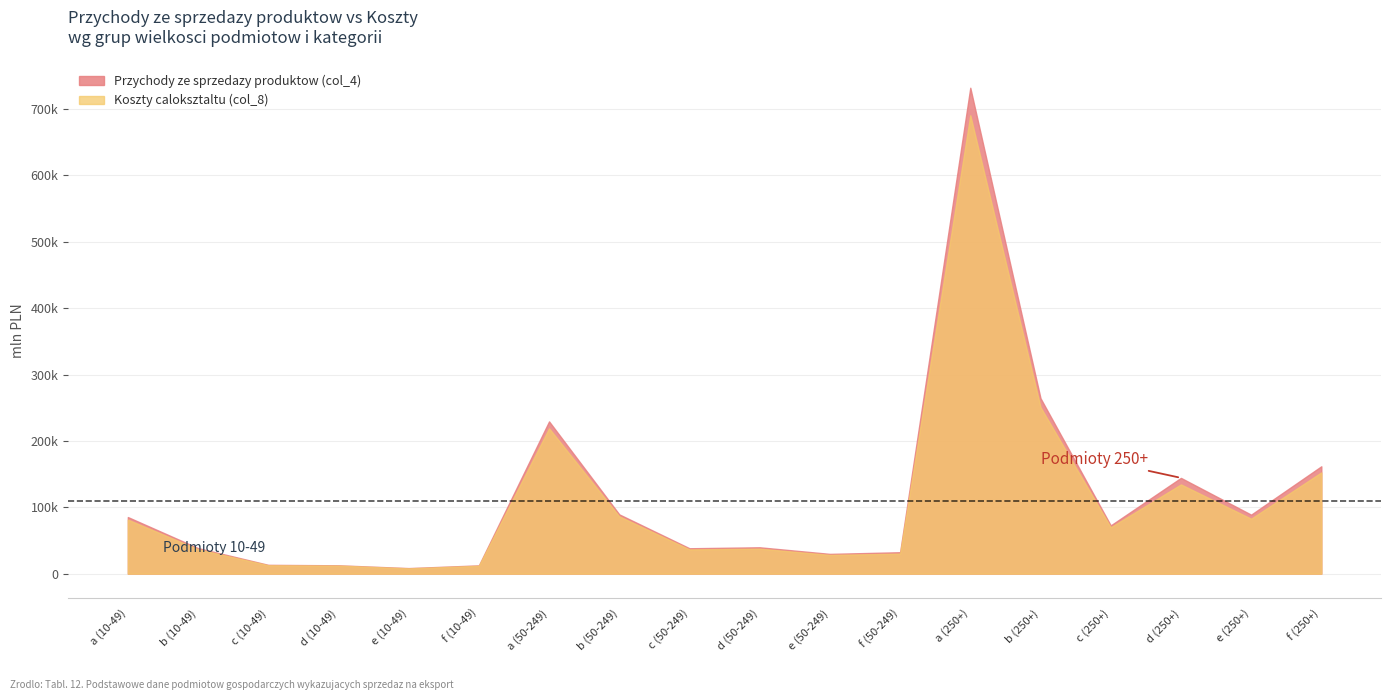

How many lines are shown in the chart?

2